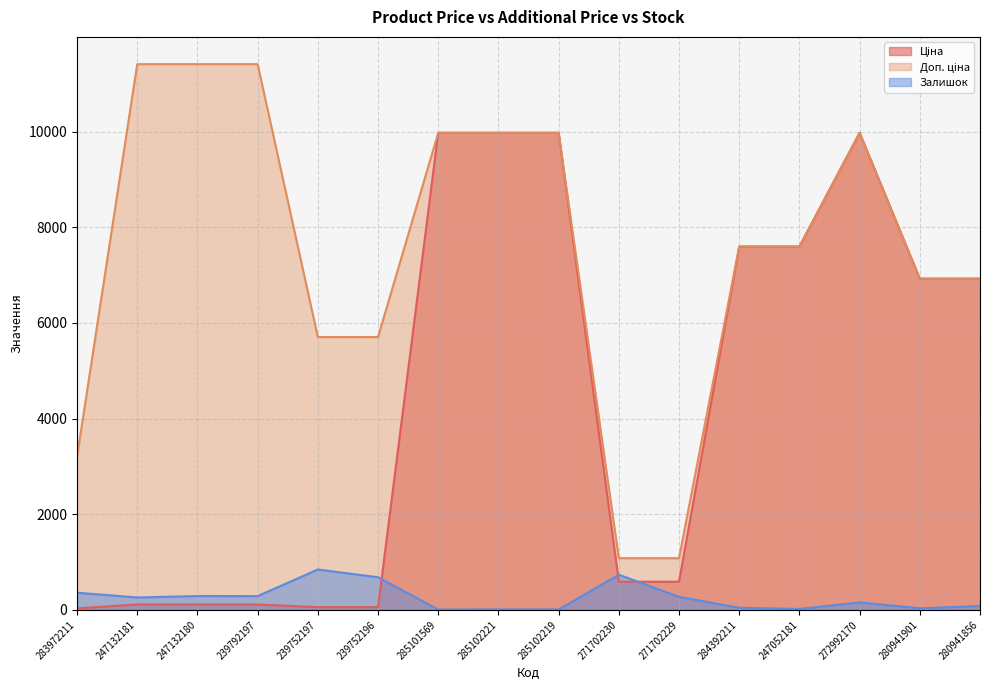

Rank the series by their maximum value, from lowest to highest.

Залишок, Ціна, Доп. ціна